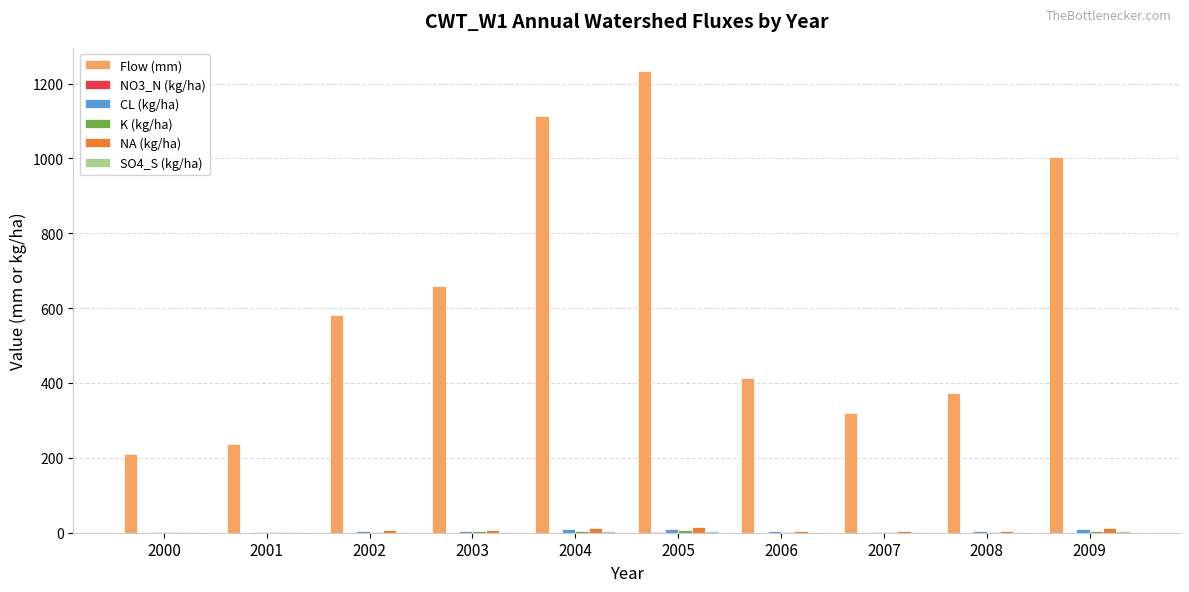

What is the total value across all series at 2008?

386.6